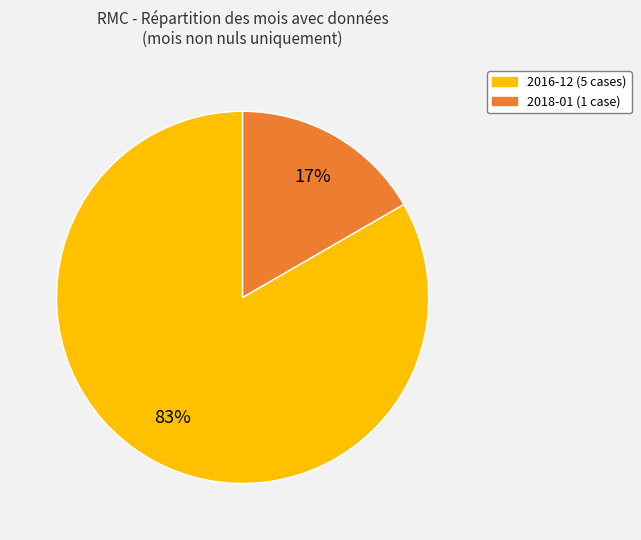

Count the number of slices in the pie.

2